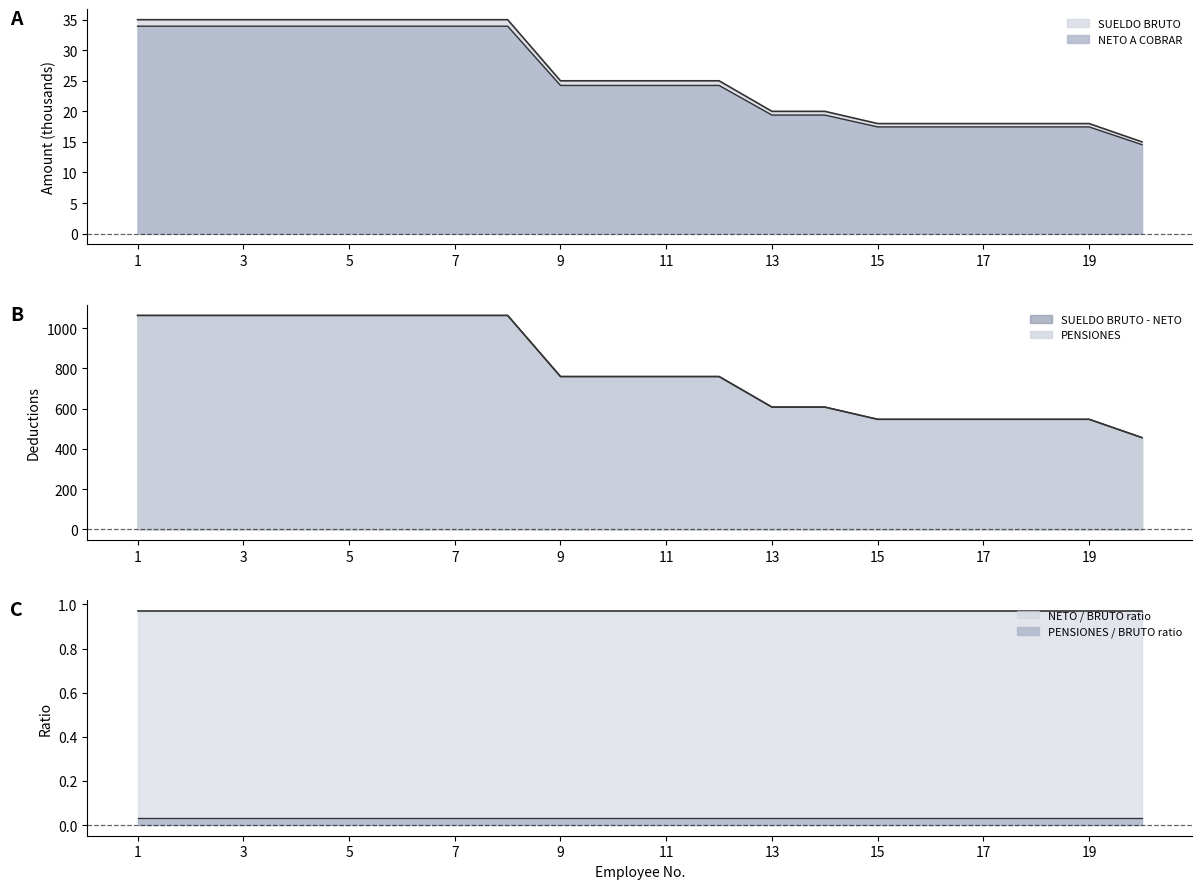

Reading left to right, extract all data points from this chart.

SUELDO BRUTO: 35.0	35.0	35.0	35.0	35.0	35.0	35.0	35.0	25.0	25.0	25.0	25.0	20.0	20.0	18.0	18.0	18.0	18.0	18.0	15.0
PENSIONES: 1064.0	1064.0	1064.0	1064.0	1064.0	1064.0	1064.0	1064.0	760.0	760.0	760.0	760.0	608.0	608.0	547.2	547.2	547.2	547.2	547.2	456.0
NETO A COBRAR: 33.9	33.9	33.9	33.9	33.9	33.9	33.9	33.9	24.2	24.2	24.2	24.2	19.4	19.4	17.5	17.5	17.5	17.5	17.5	14.5